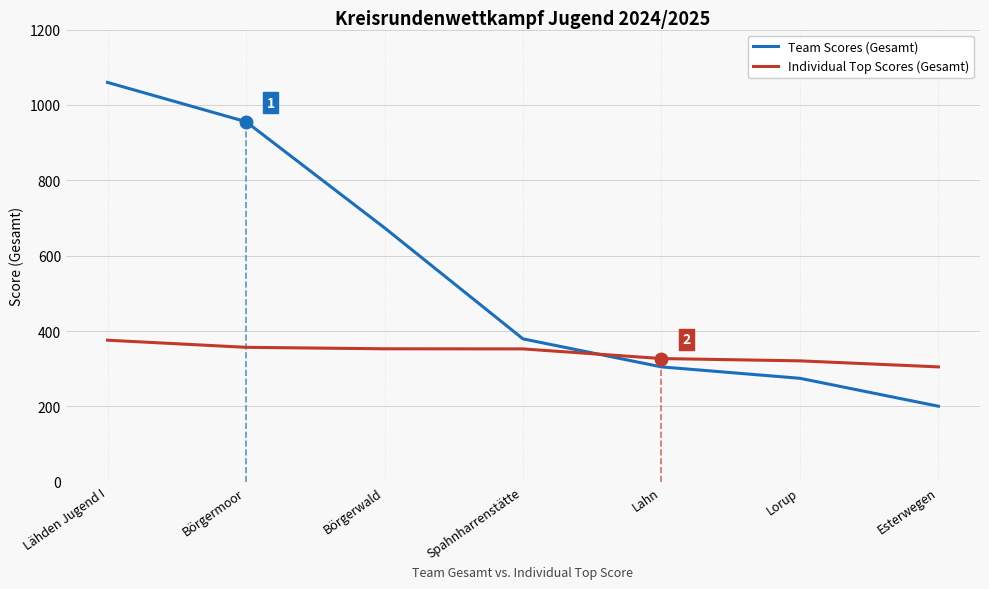

What is the difference between the maximum and second lowest values in the Team Scores (Gesamt) series?

785.1